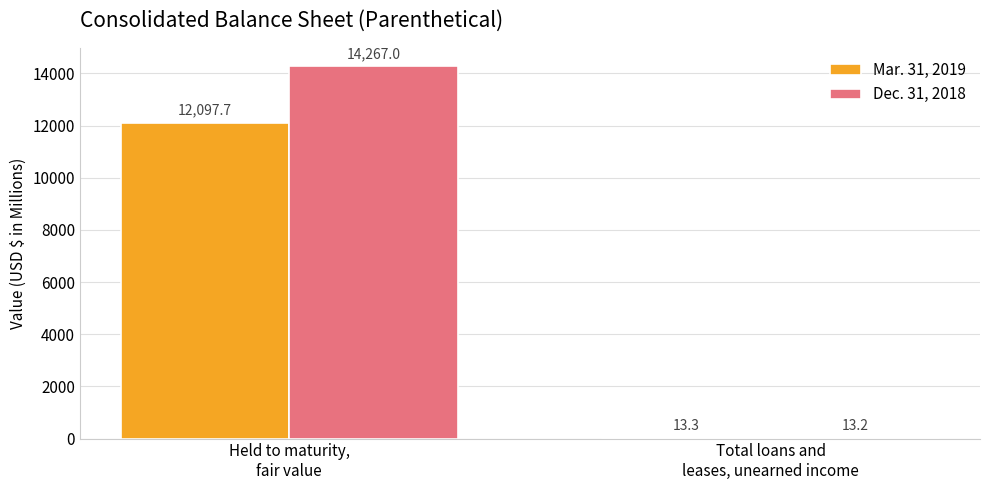

What is the greatest value displayed?

14267.0